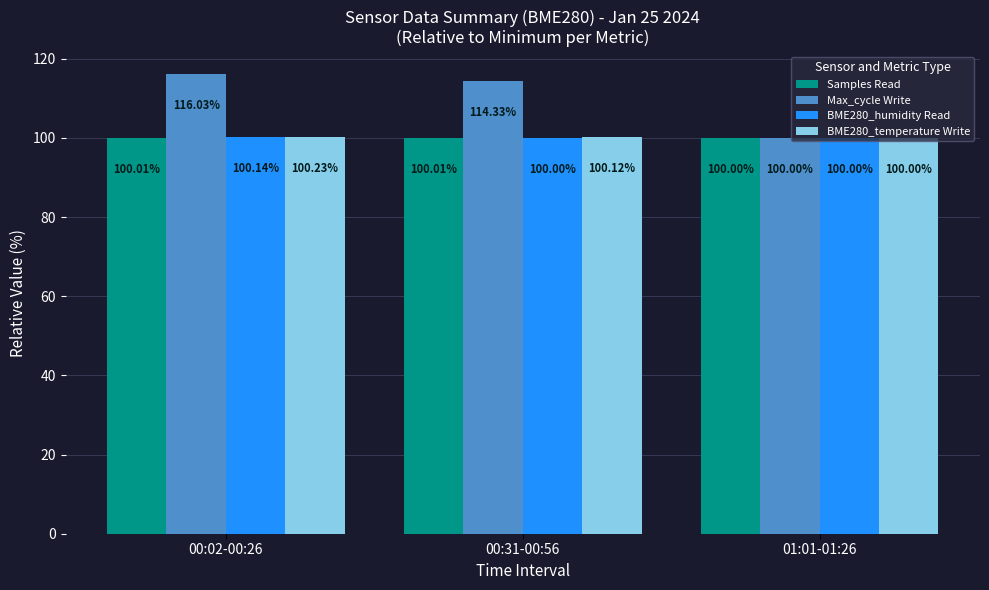

Which series has the widest spread of values?

Max_cycle Write